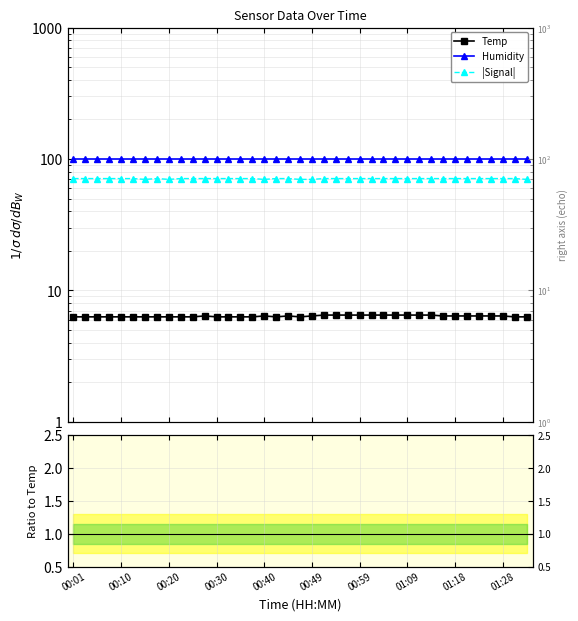

How many categories are shown in the chart?

39